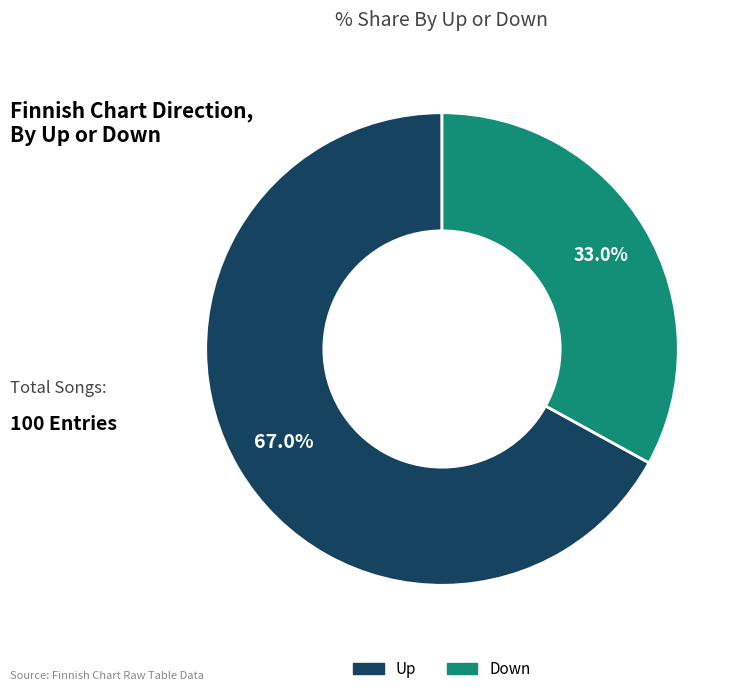

Does any single category account for the majority?

Yes